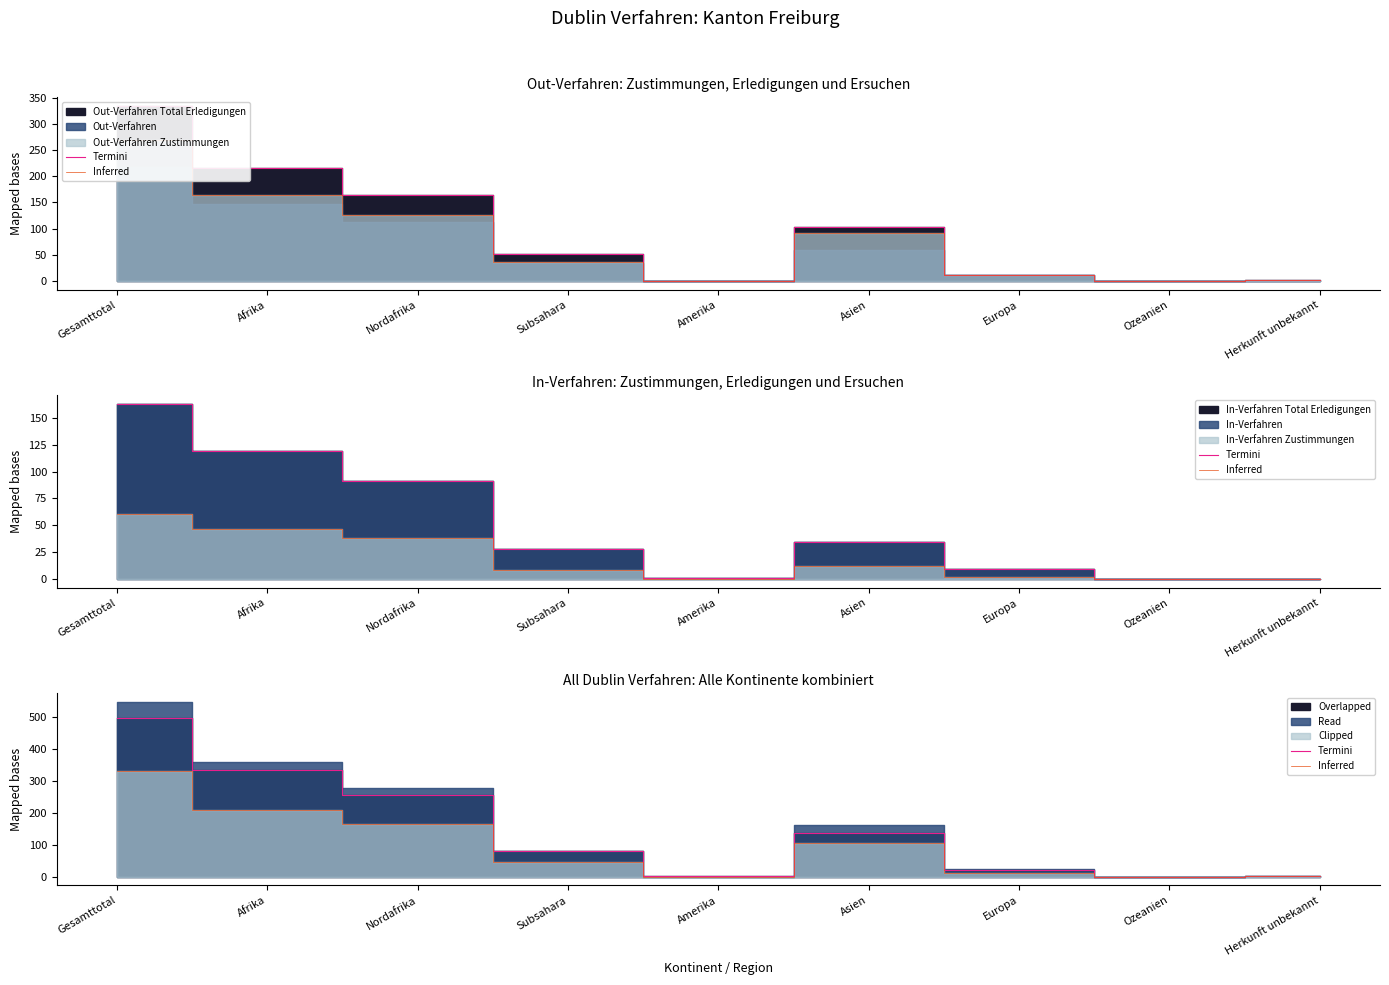

What is the total value across all series at Amerika?

2